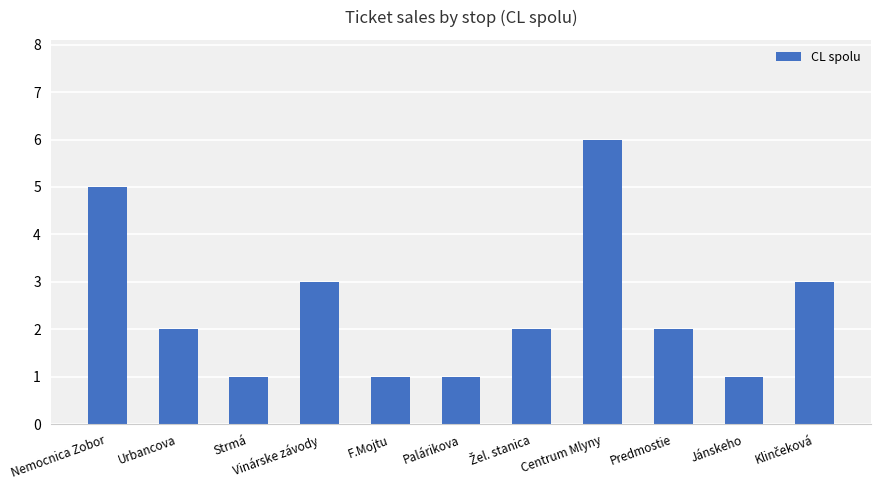

Where does the data first go above 2?

Nemocnica Zobor